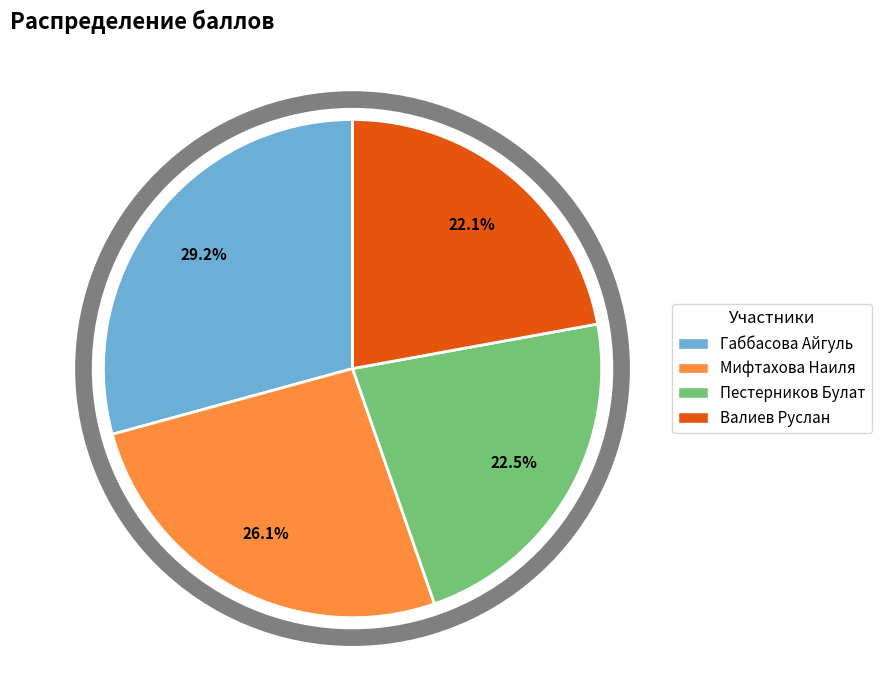

Approximately how many times larger is the value at Валиев Руслан compared to Пестерников Булат?

1.0